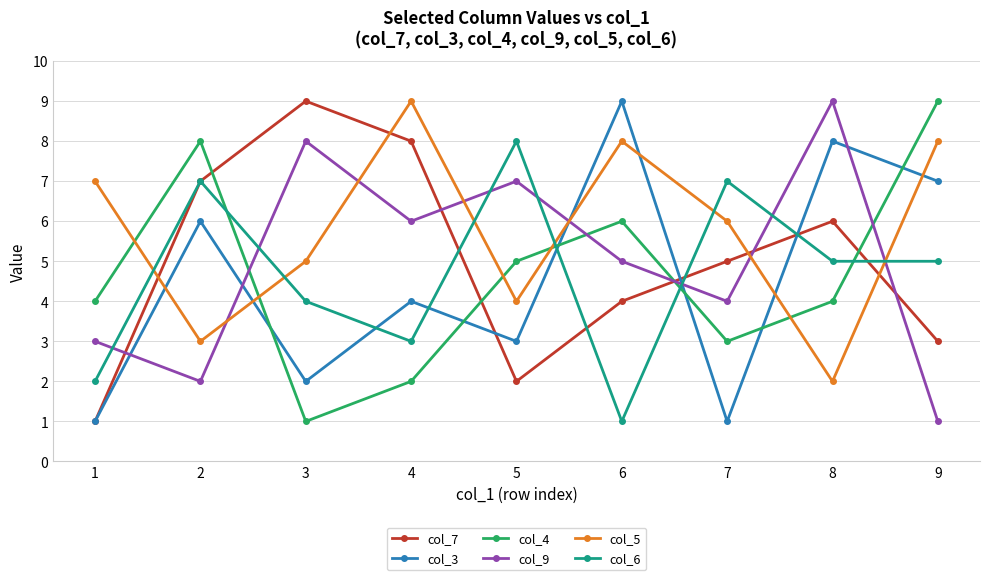

Between 1 and 2, which series saw the biggest shift?

col_7